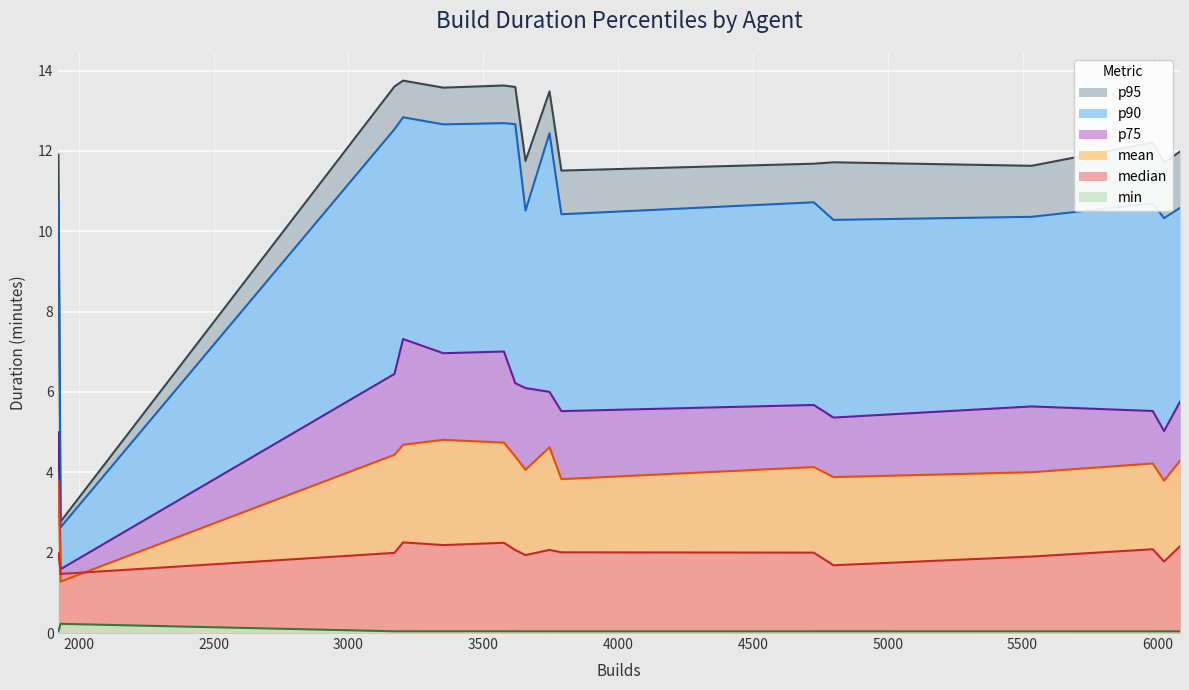

True or false: median and p75 intersect in this chart.

False